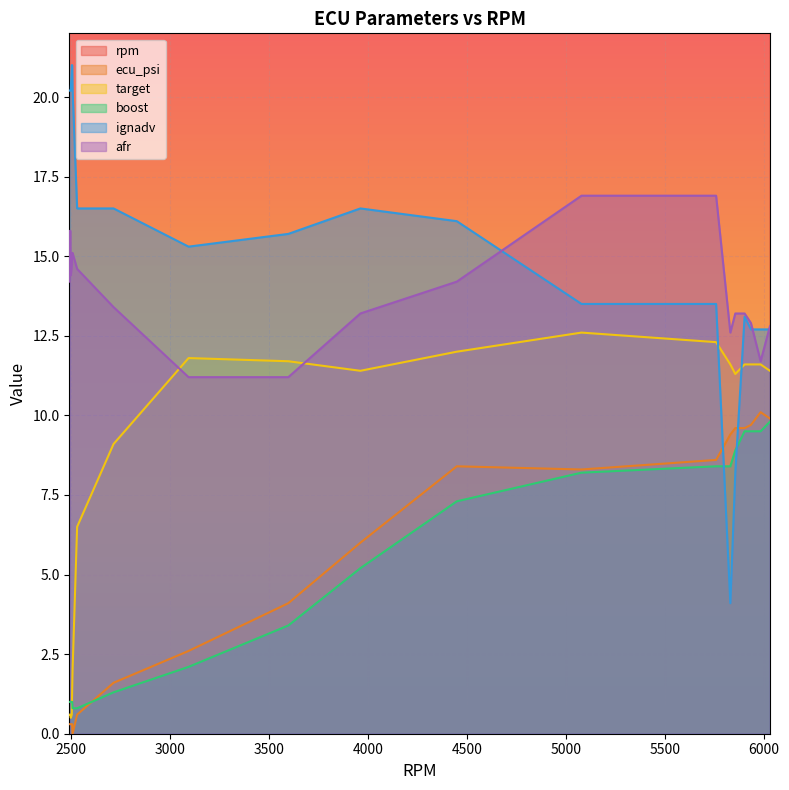

Does the chart display data point markers on the line(s)?

No